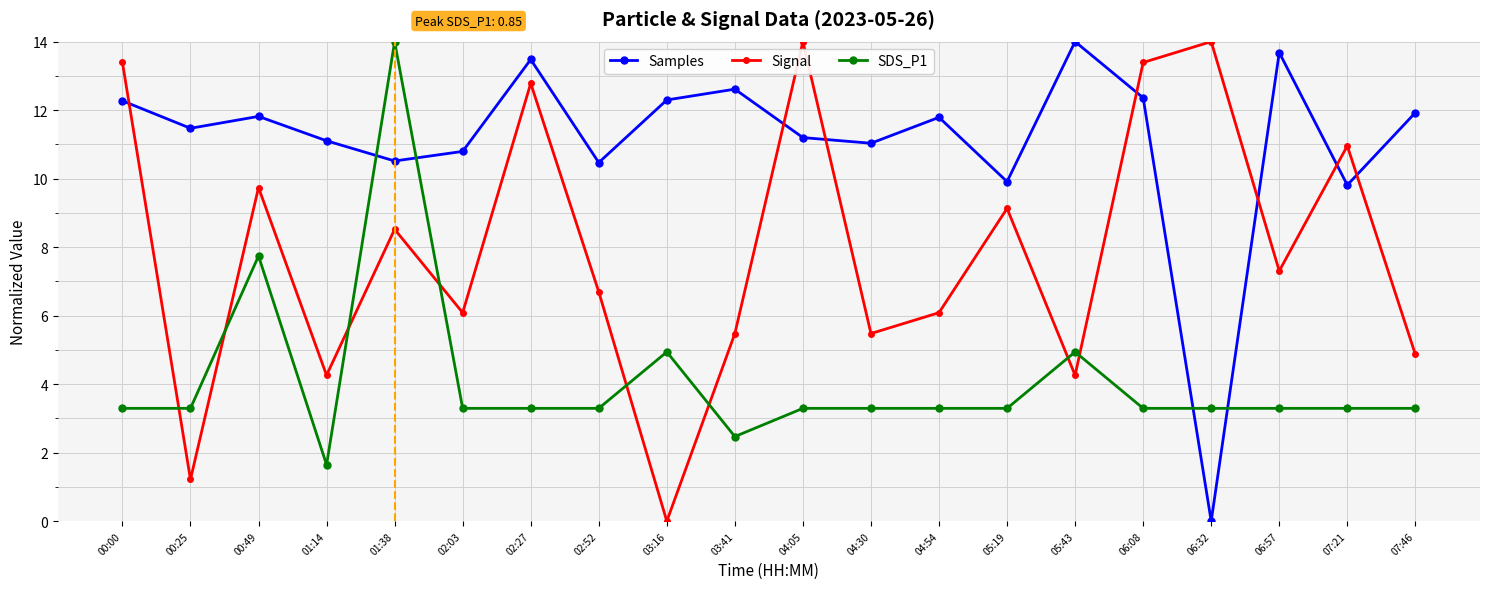

At which category is the sum across all series the highest?

01:38